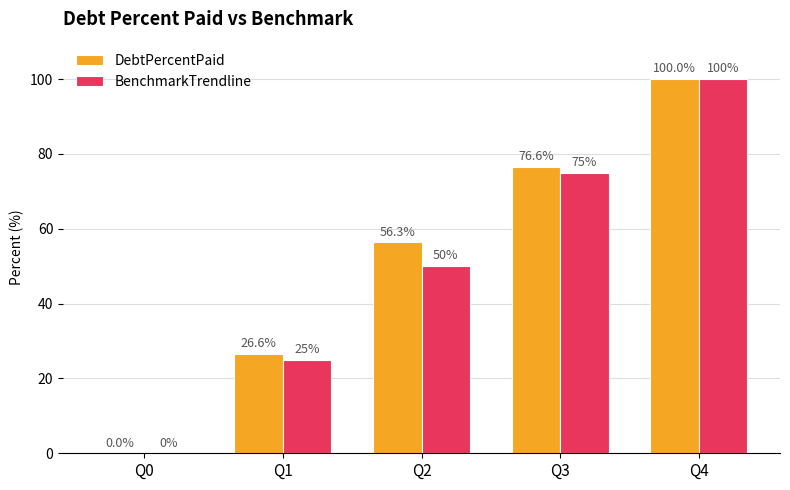

At which category does the chart reach its peak across all series?

Q4